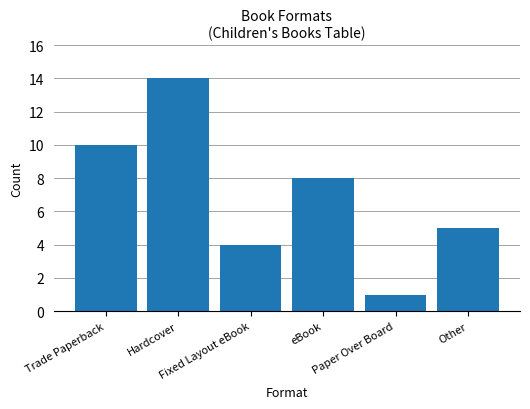

List the labels in order of value, largest first.

Hardcover, Trade Paperback, eBook, Other, Fixed Layout eBook, Paper Over Board